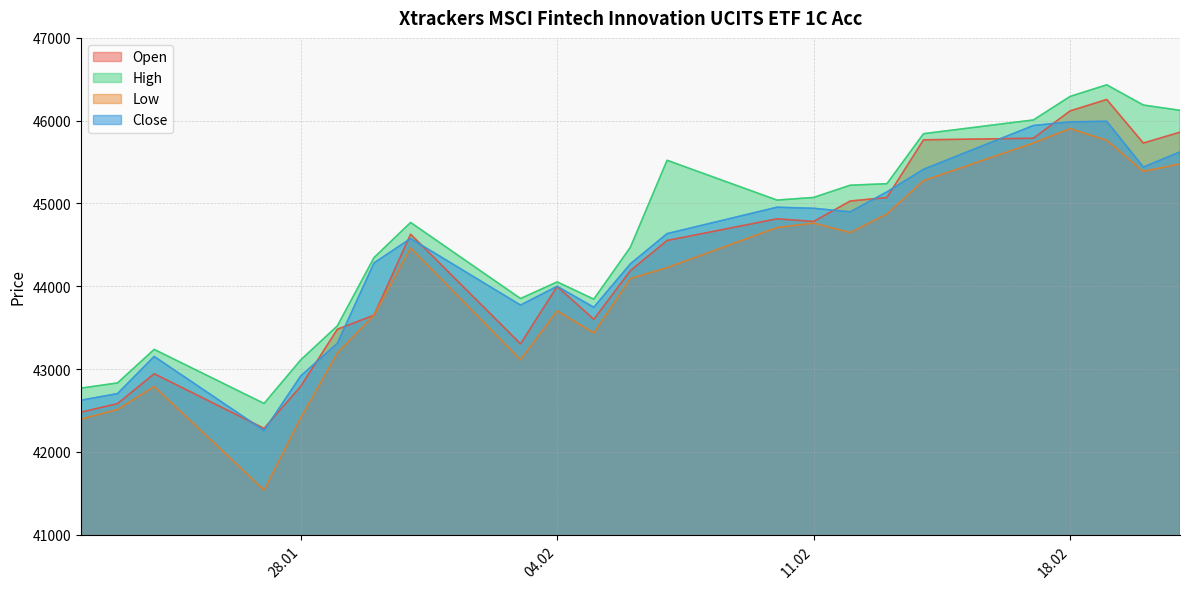

Is the value of Open at 28.01 greater than the value of Close at 11.02?

No